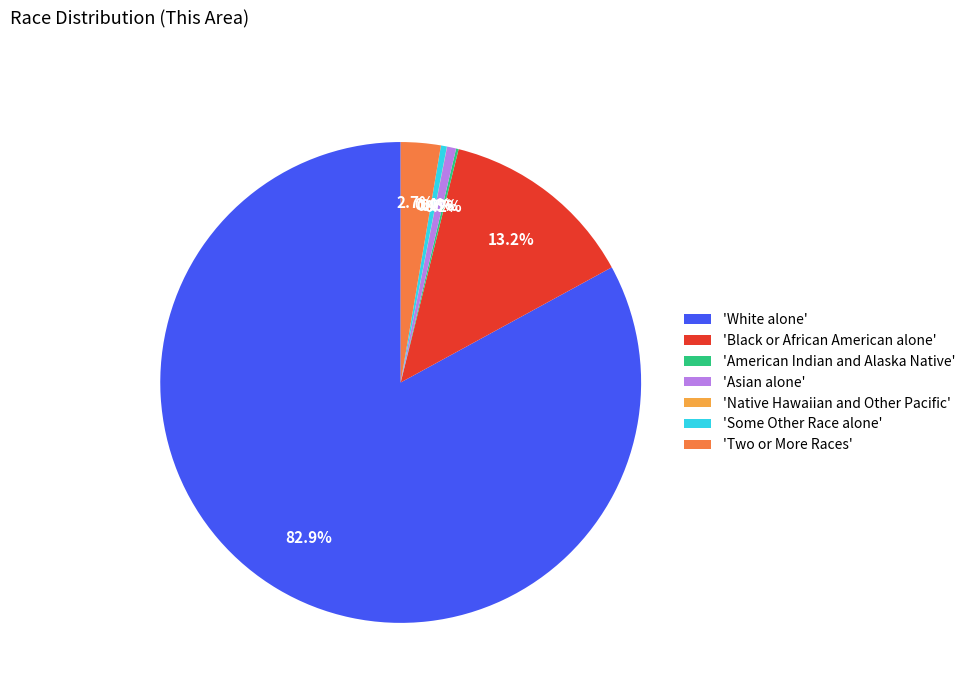

What is the majority slice?

'White alone'